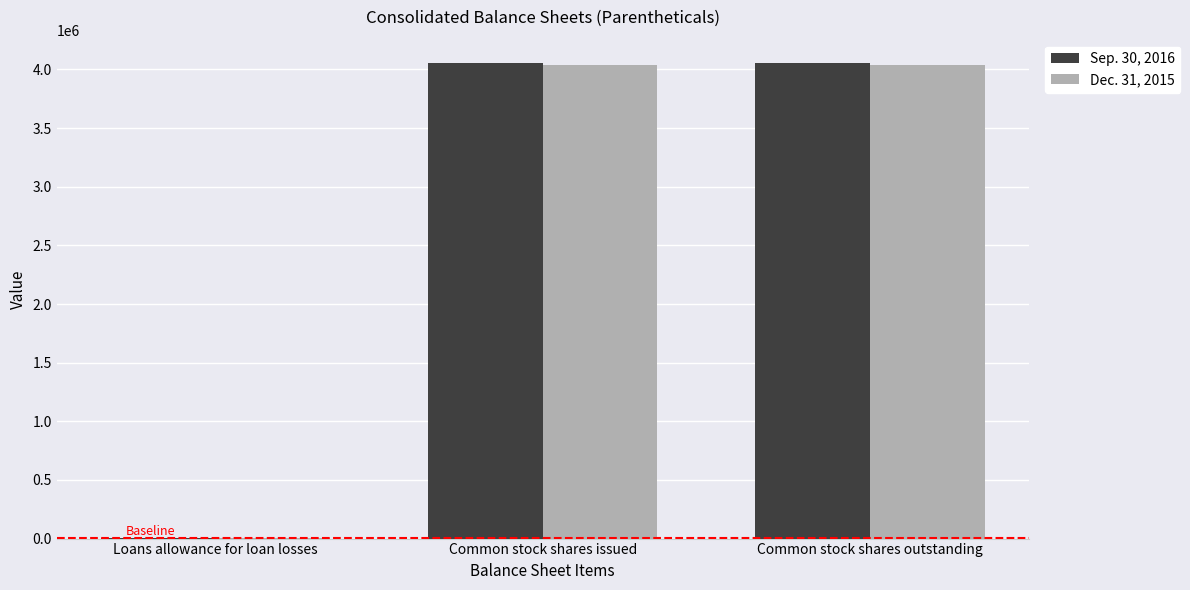

What is the maximum value shown in the chart?

4051657